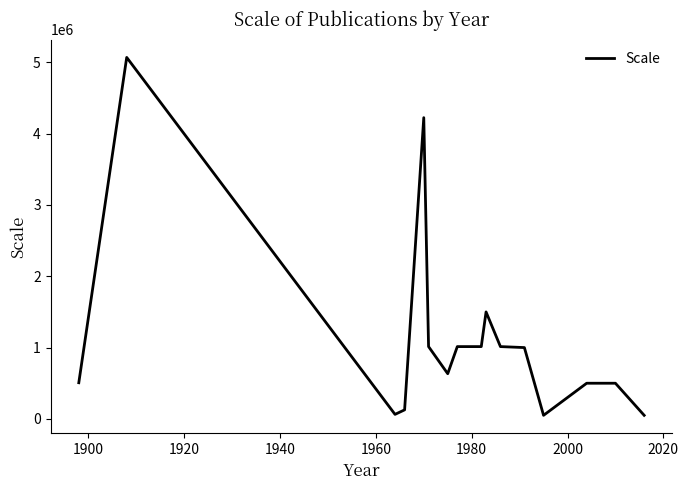

What is the maximum value shown in the chart?

5068800